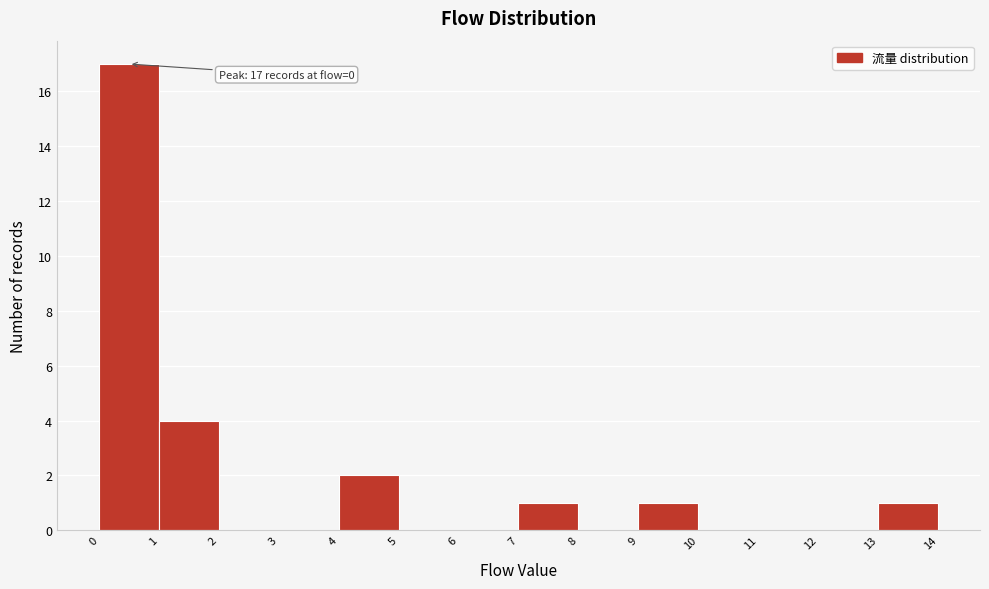

Over which range of the x-axis is the bar tallest?

0 to 1